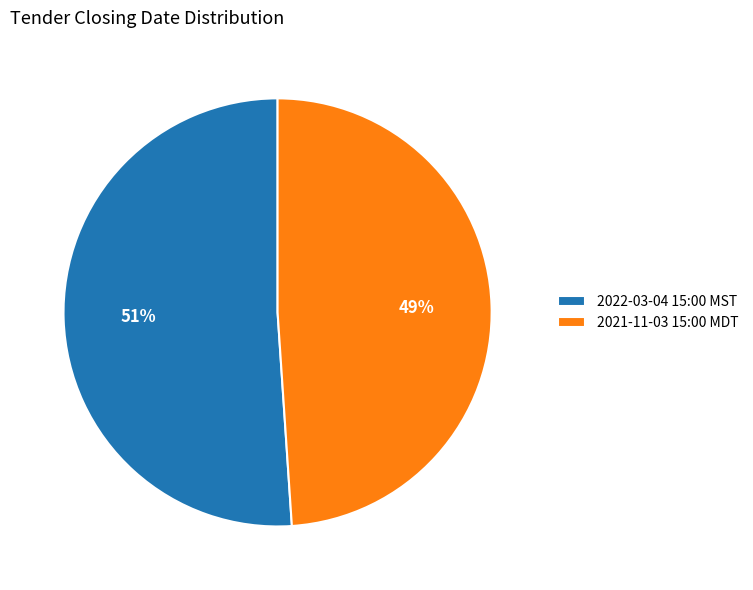

Is it true that 2021-11-03 15:00 MDT is 49% of the pie?

True